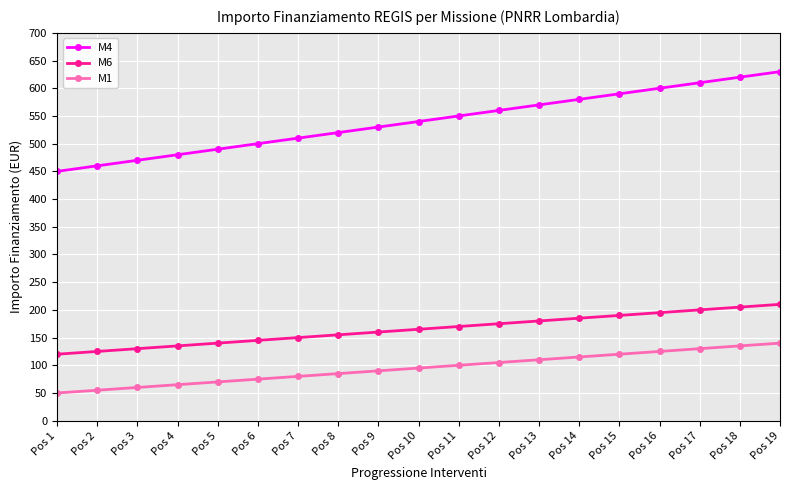

What is the value of the M6 point at the 12th from the left?

175